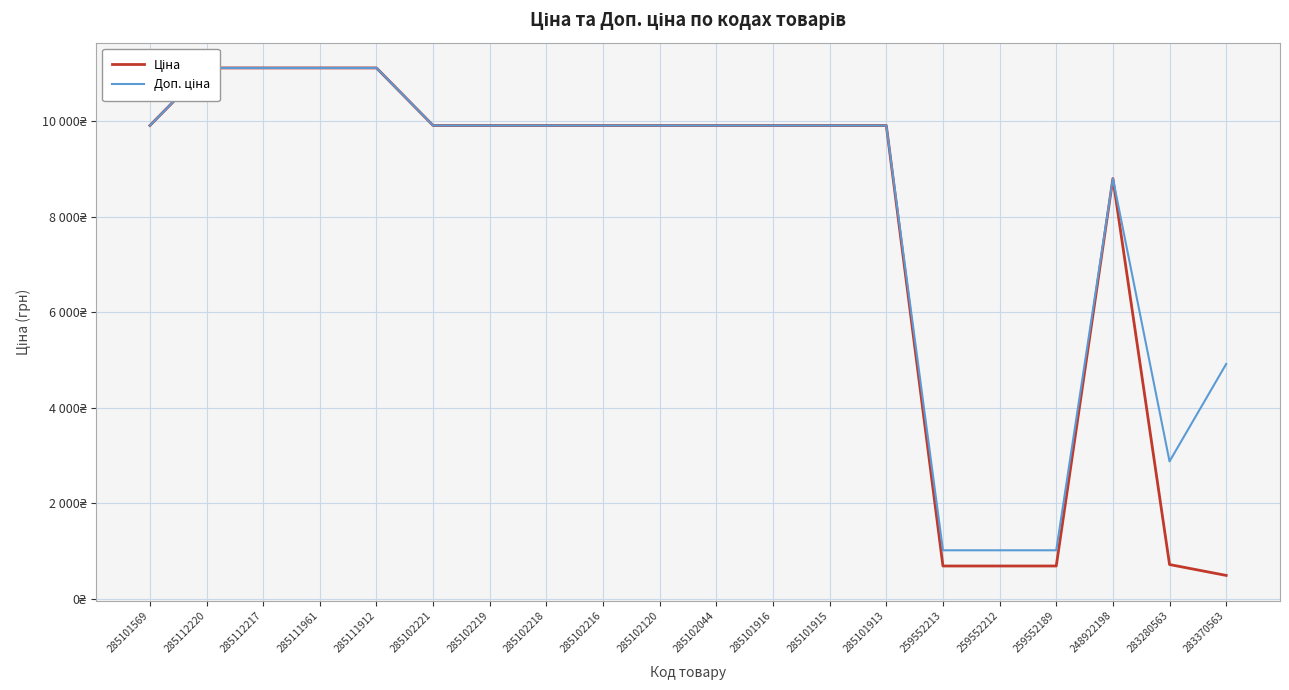

Which series changed the most between 285101569 and 285101913?

Ціна